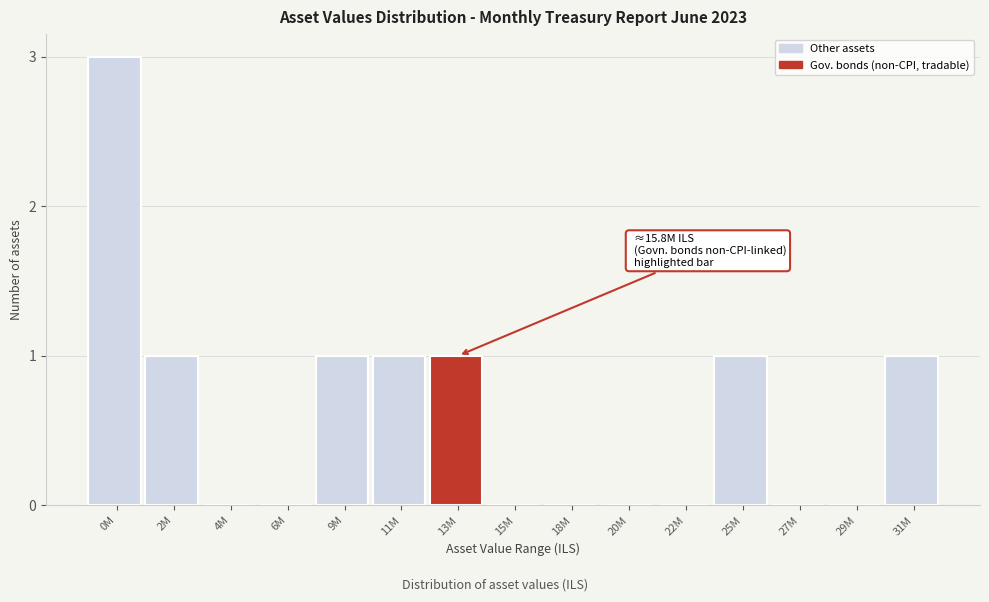

Reading left to right, list all the values displayed in this chart.

0M=3	2M=1	4M=0	6M=0	9M=1	11M=1	13M=1	15M=0	18M=0	20M=0	22M=0	25M=1	27M=0	29M=0	31M=1